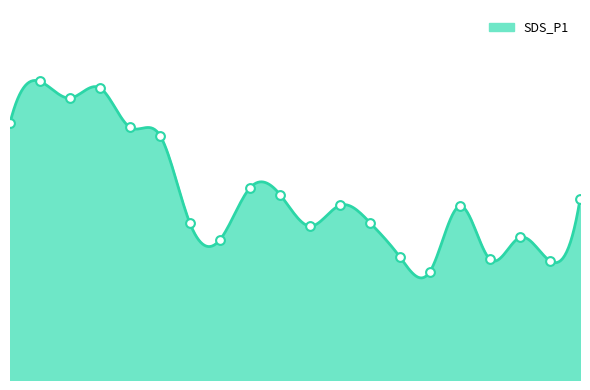

Between 01:03 and 00:10, which is larger?

00:10